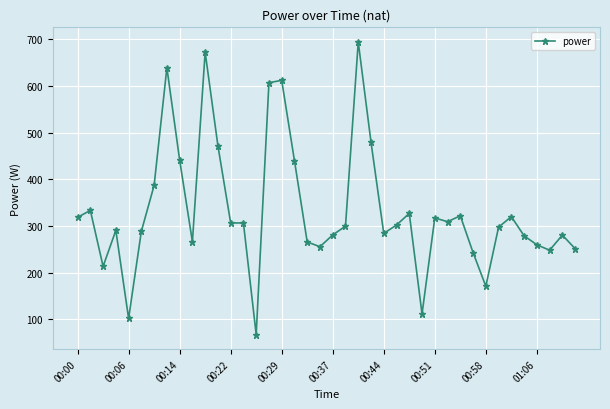

What is the greatest value displayed?

694.5